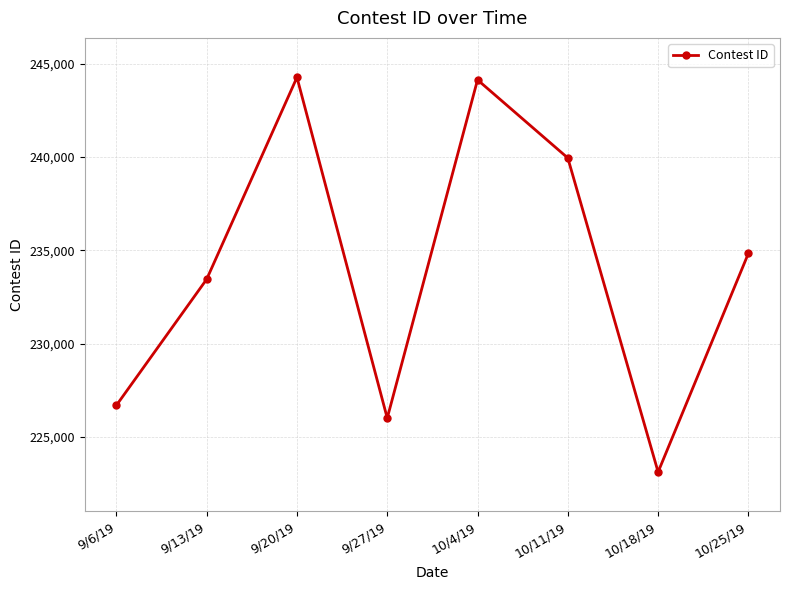

How many interior local peaks (higher than both neighbors) does the data have?

2